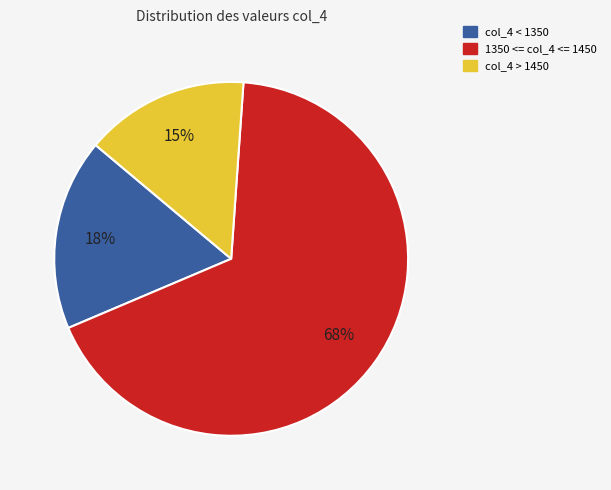

To the nearest percent, what is the average slice percentage?

33%